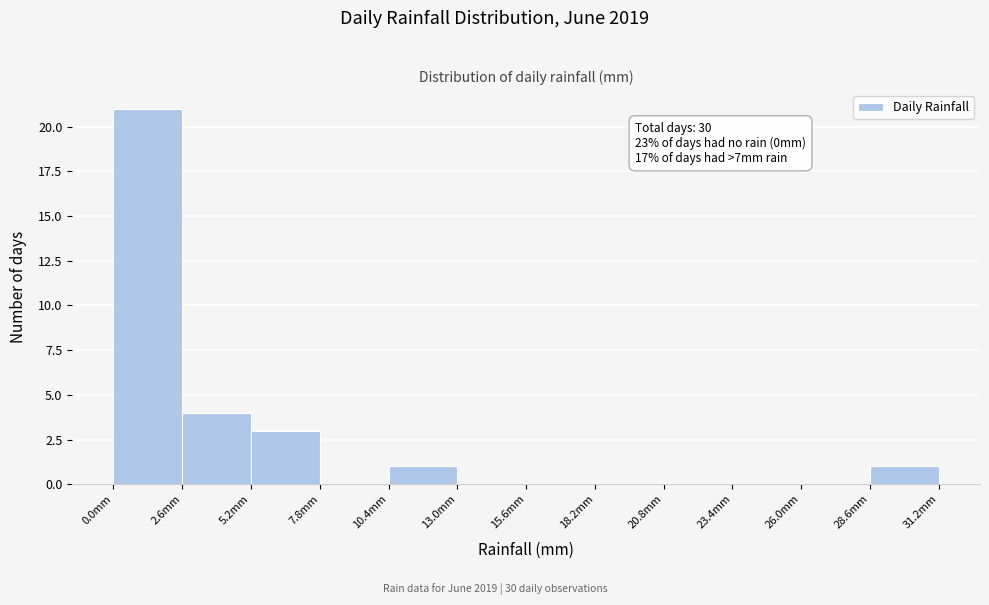

Over which range of the x-axis is the bar tallest?

0.0 to 2.6